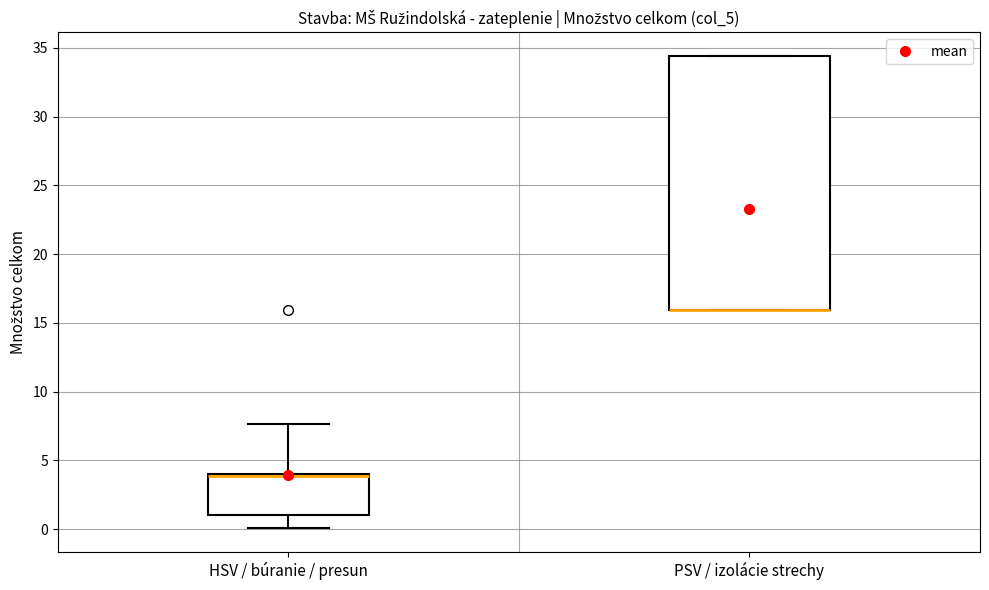

Which box is the tallest, from its lower edge to its upper edge?

PSV / izolácie strechy